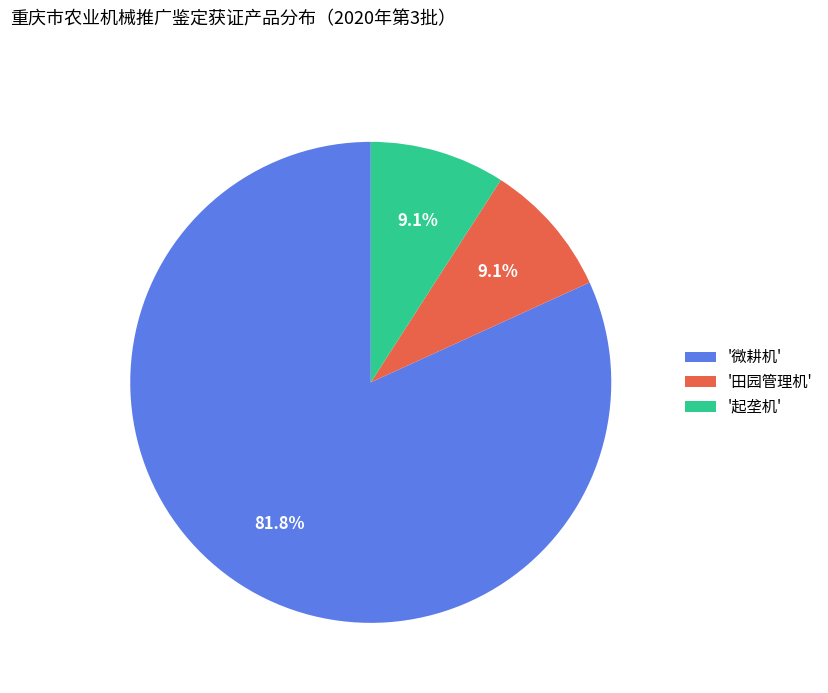

How many segments does this pie chart have?

3